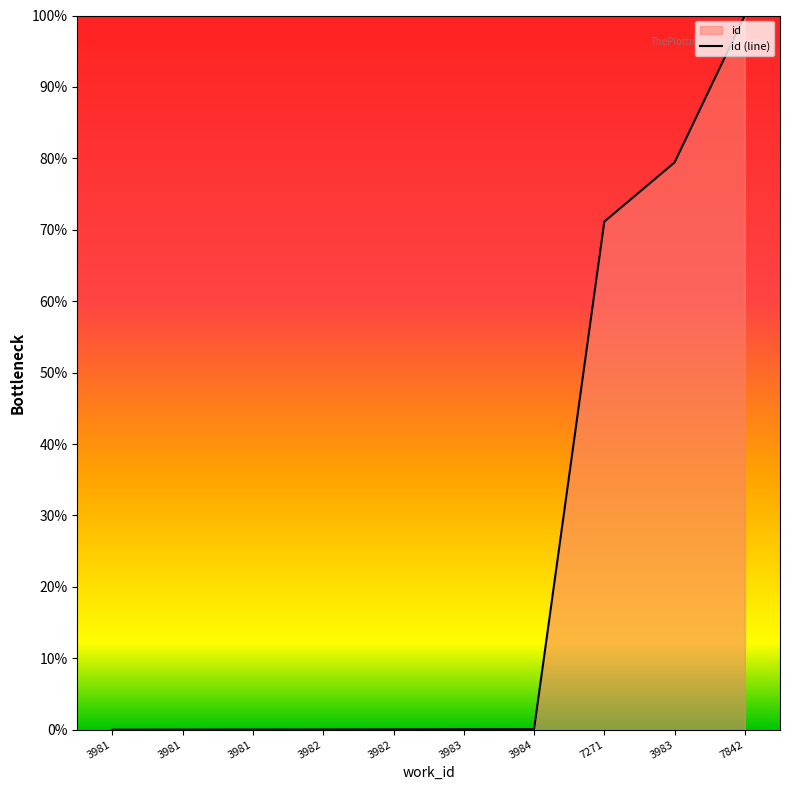

How many lines are shown in the chart?

1